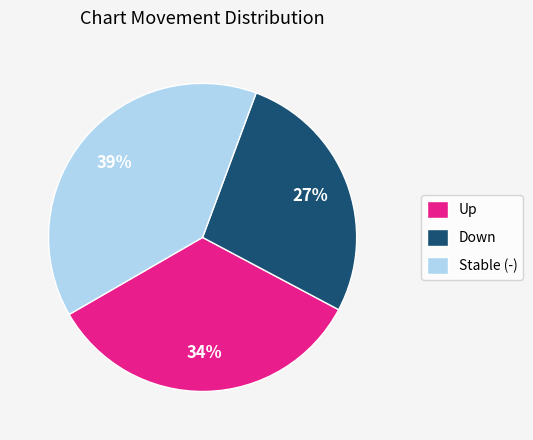

Is the sum of Stable (-) and Down greater than half?

Yes